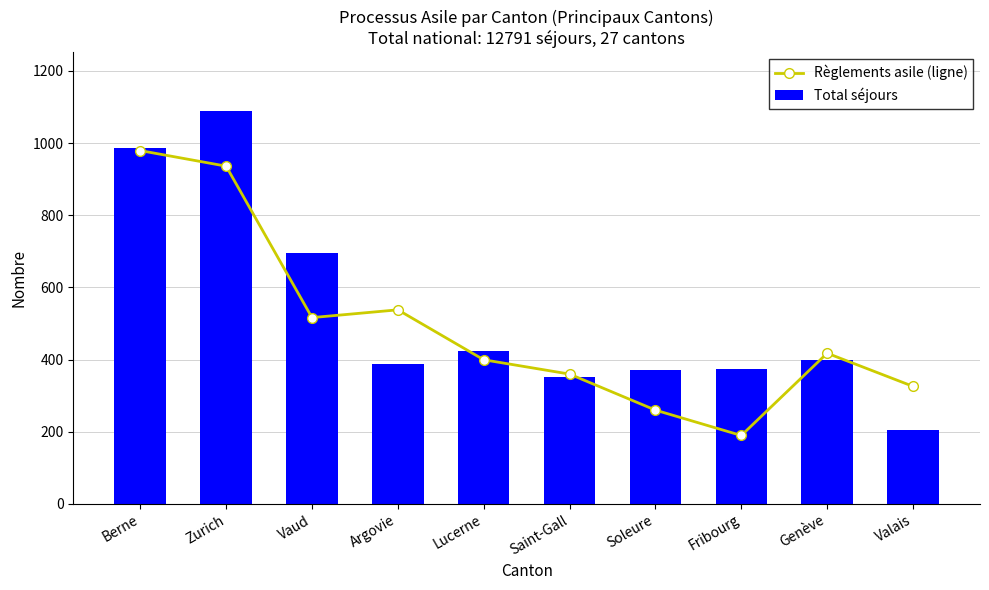

At Fribourg, list the series in order from smallest to largest.

Règlements asile (ligne), Total séjours